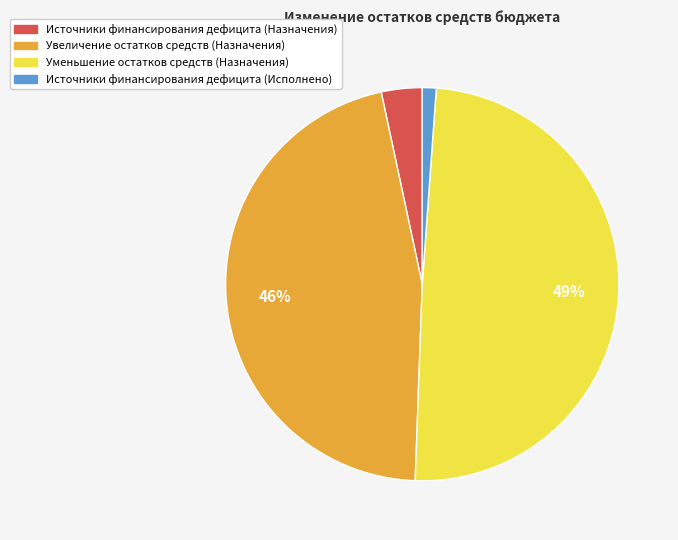

Is there any slice that represents more than half of the pie?

No